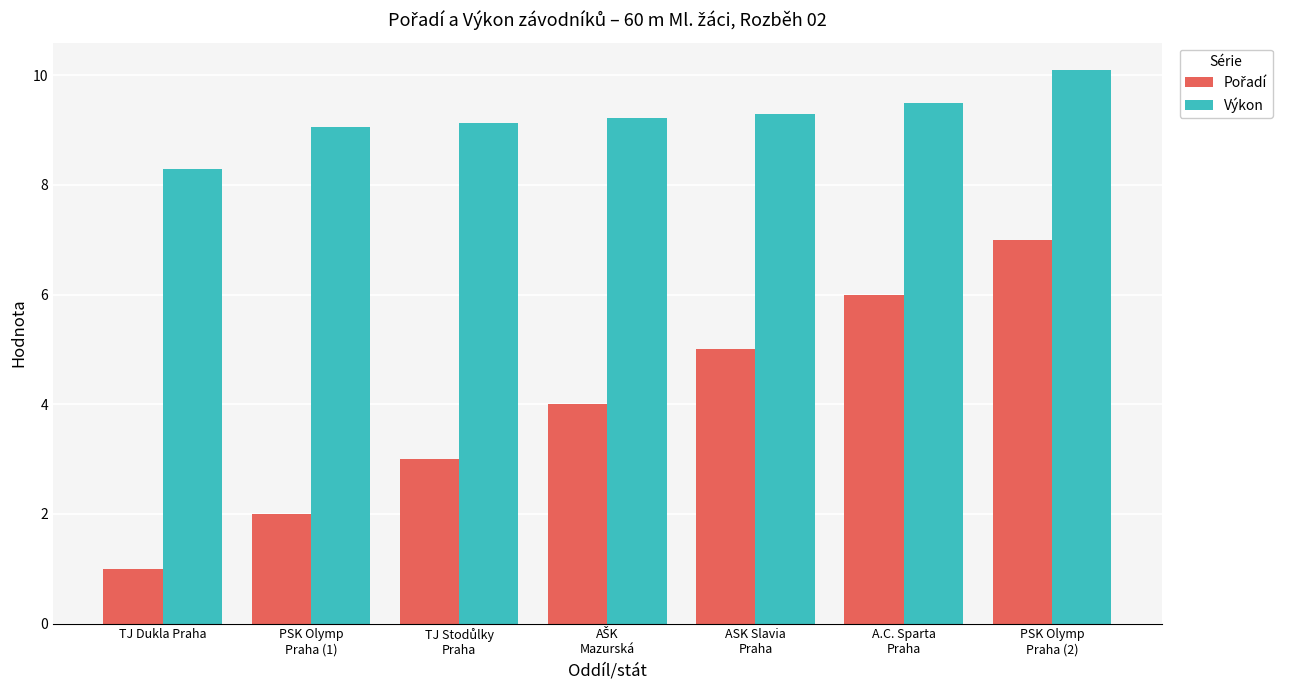

How many bars are there in total?

14